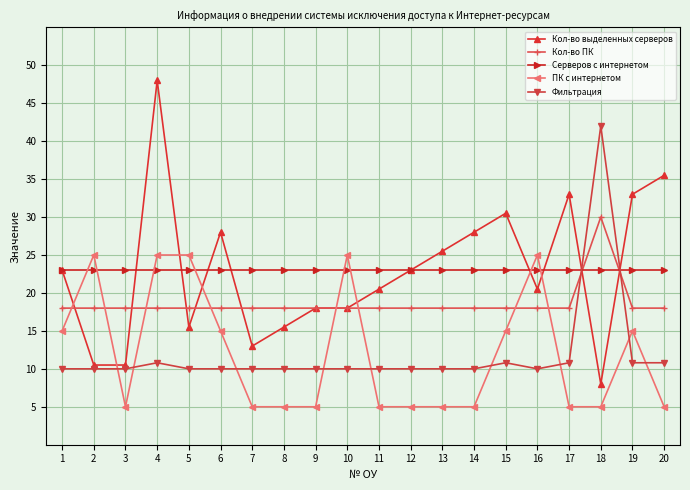

Read the Кол-во ПК value at 14.

18.0